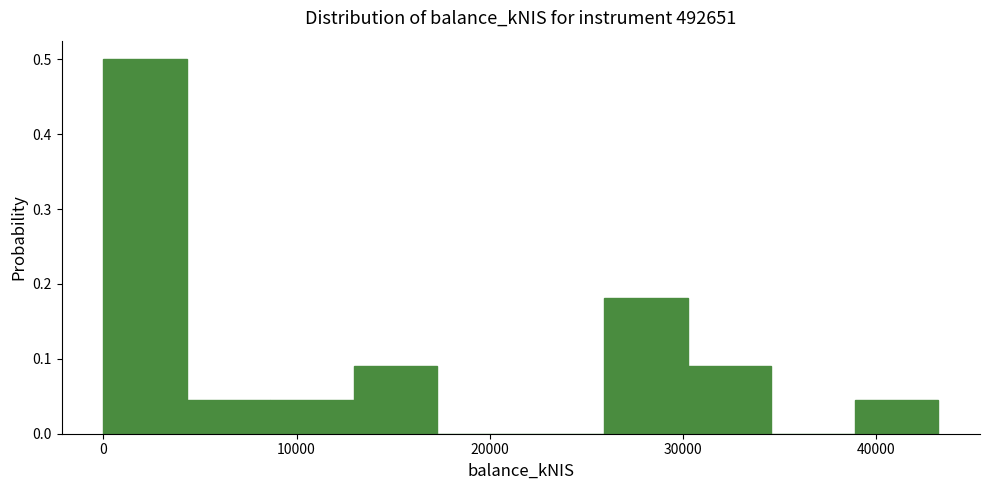

Reading left to right, transcribe this chart: for each bar, give the range it covers on the x-axis and its height. Neither the bar edges nor the heights are printed on the chart, so give them approximately, as read against the axes.

0 to 4000: 0.50
4000 to 9000: 0.05
9000 to 13000: 0.05
13000 to 17000: 0.09
17000 to 22000: 0
22000 to 26000: 0
26000 to 30000: 0.18
30000 to 35000: 0.09
35000 to 39000: 0
39000 to 43000: 0.05